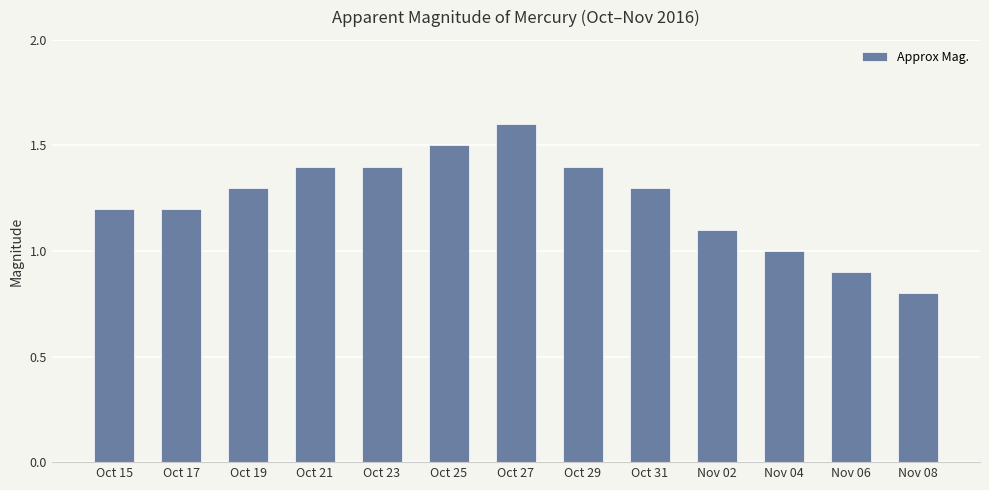

Between Oct 29 and Oct 31, which is larger?

Oct 29